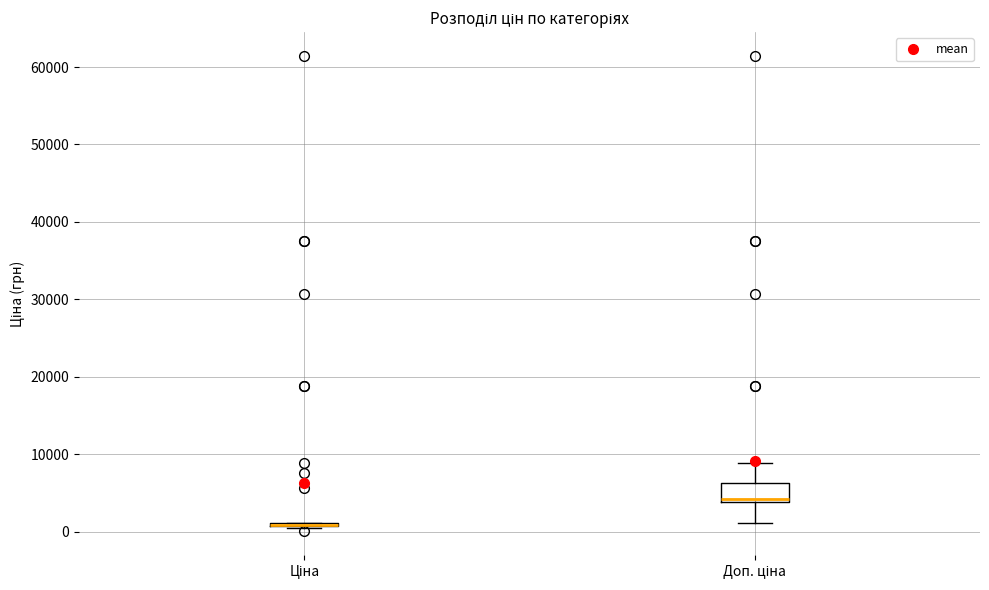

Reading left to right, transcribe this box plot: for each box, give where its median line is, the range the box spans, and where its two whiskers end, as read against the y-axis. The values are not printed on the chart, so give them approximately, as read against the axis.

Ціна: box collapsed to a line at 1000, whiskers 1000 to 1000
Доп. ціна: median 4000 (just above the box's lower edge), box 4000 to 6000, whiskers 1000 to 9000